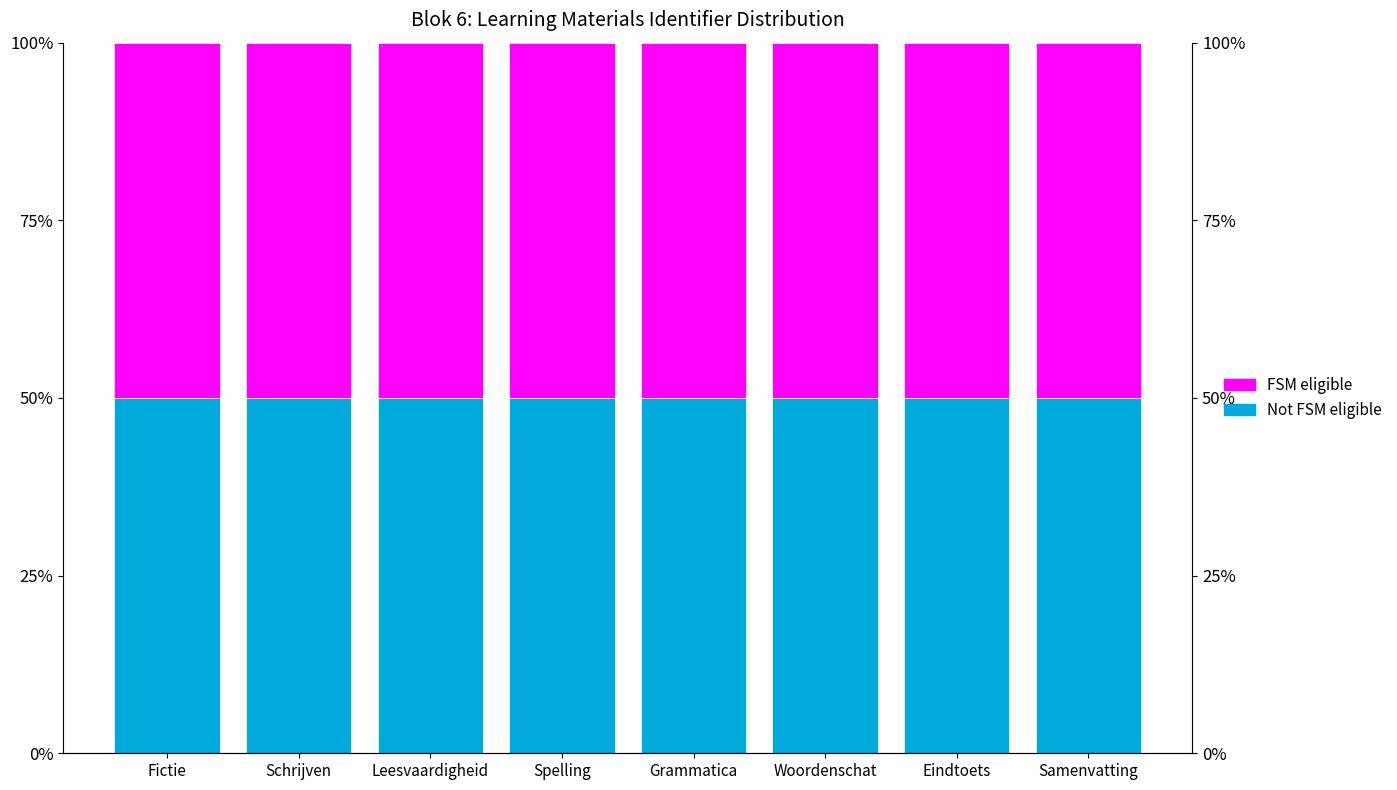

At Samenvatting, list the series in order from smallest to largest.

FSM eligible, Not FSM eligible